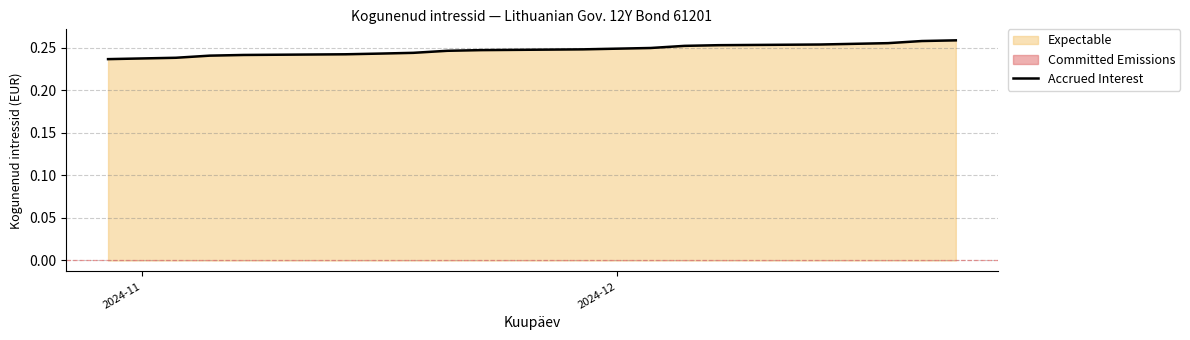

At which label is the value closest to 0?

2024-11